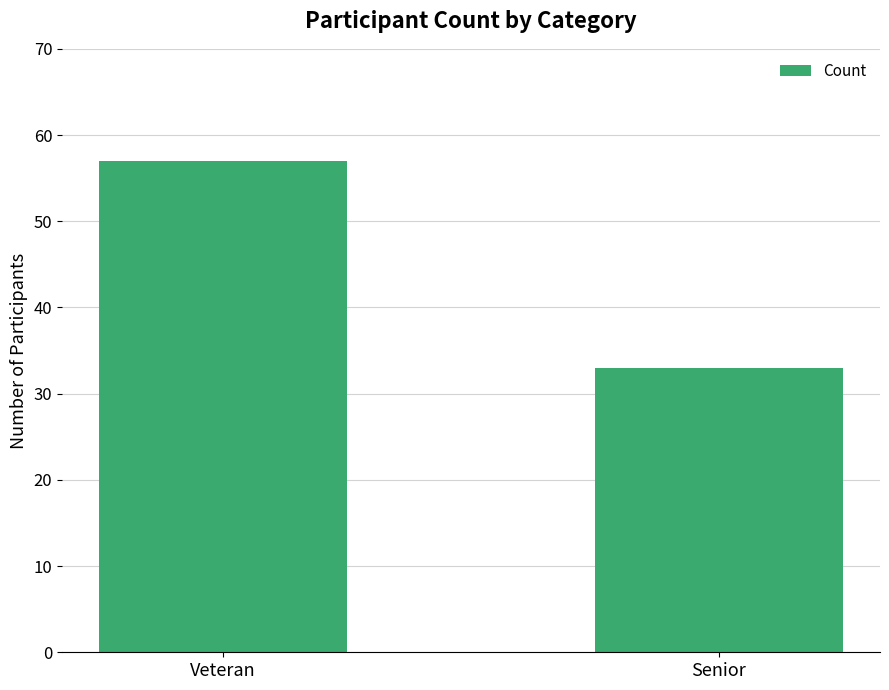

What is the approximate value at Senior, to the nearest 5?

35